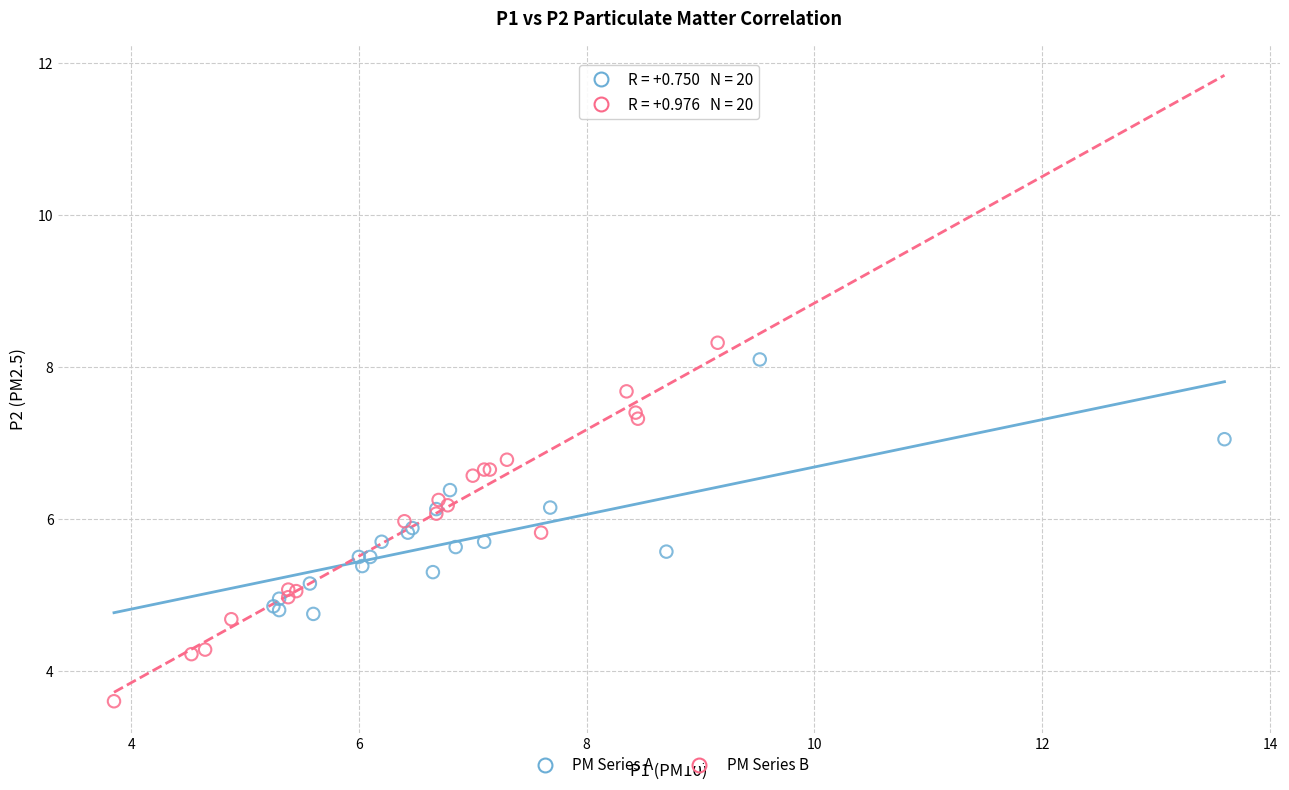

What are all the series names shown in the legend?

PM Series A, PM Series B